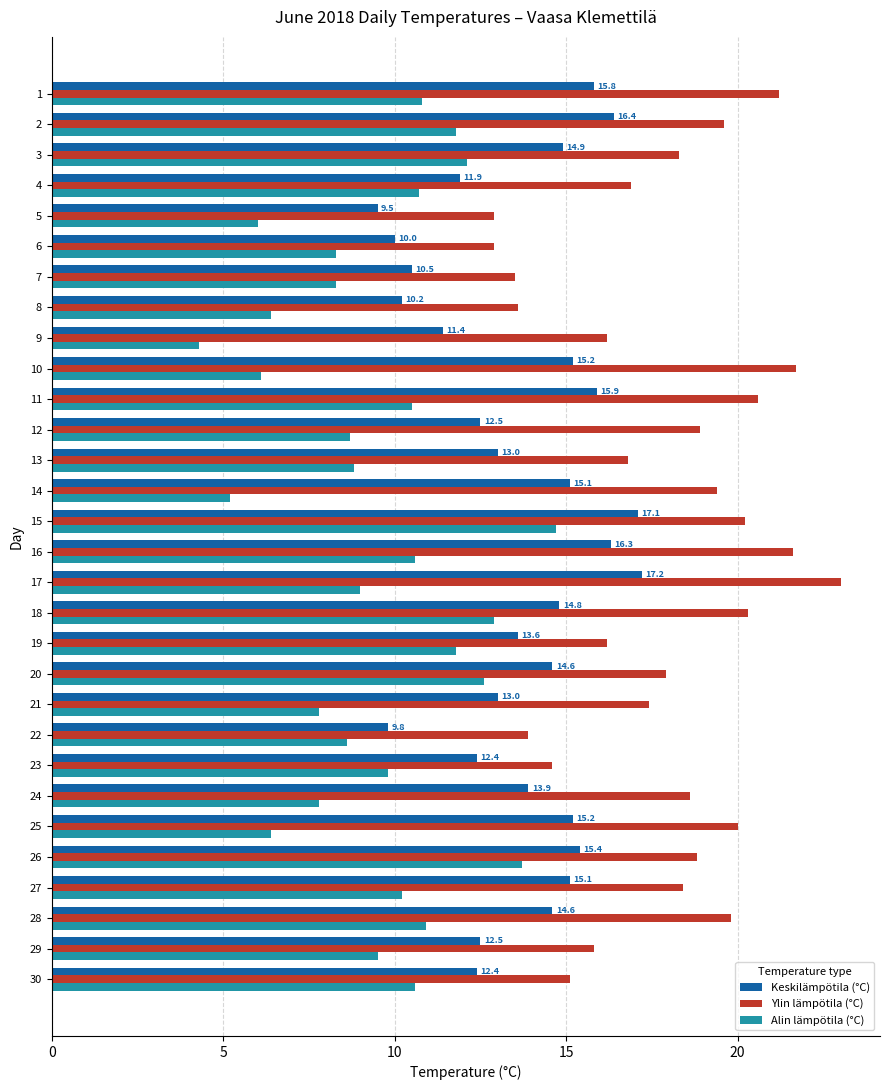

How many series are shown in this chart?

3